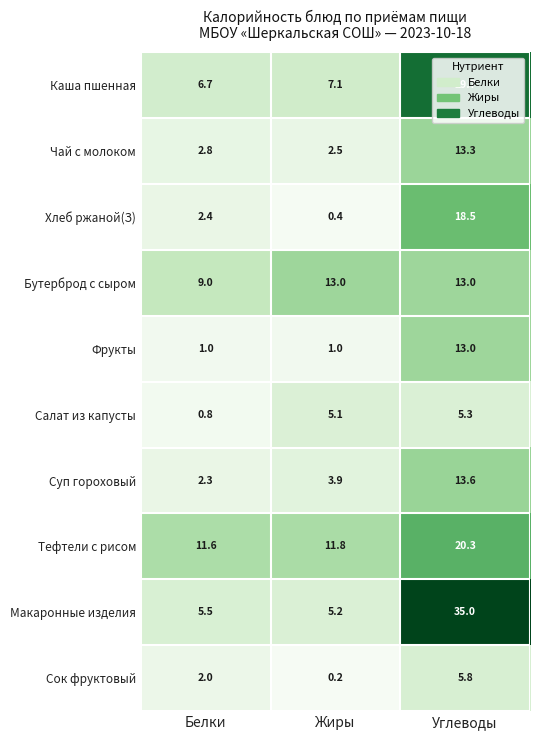

Where is Бутерброд с сыром nearest to the value 11?

Белки